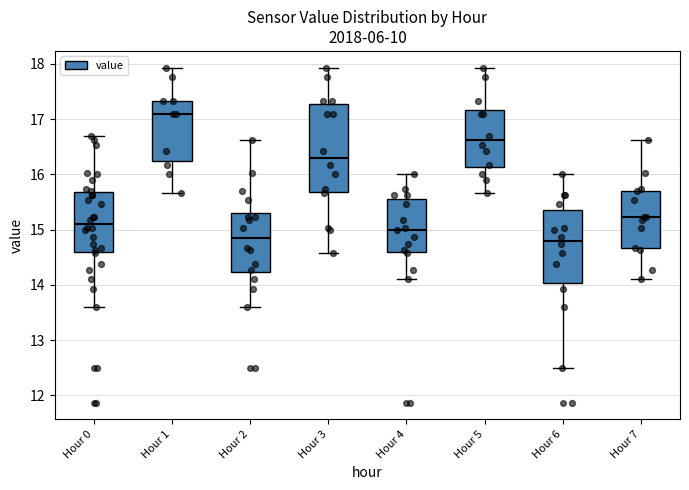

Reading left to right, read every box against the y-axis: the position of its median line, the range the box covers, and the ends of its whiskers. The values are not printed on the chart, so give them approximately, as read against the axis.

Hour 0: median 15.1, box 14.6 to 15.7, whiskers 13.6 to 16.7
Hour 1: median 17.1, box 16.2 to 17.3, whiskers 15.7 to 17.9
Hour 2: median 14.9, box 14.2 to 15.3, whiskers 13.6 to 16.6
Hour 3: median 16.3, box 15.7 to 17.3, whiskers 14.6 to 17.9
Hour 4: median 15.0, box 14.6 to 15.6, whiskers 14.1 to 16.0
Hour 5: median 16.6, box 16.1 to 17.2, whiskers 15.7 to 17.9
Hour 6: median 14.8, box 14.0 to 15.4, whiskers 12.5 to 16.0
Hour 7: median 15.2, box 14.7 to 15.7, whiskers 14.1 to 16.6